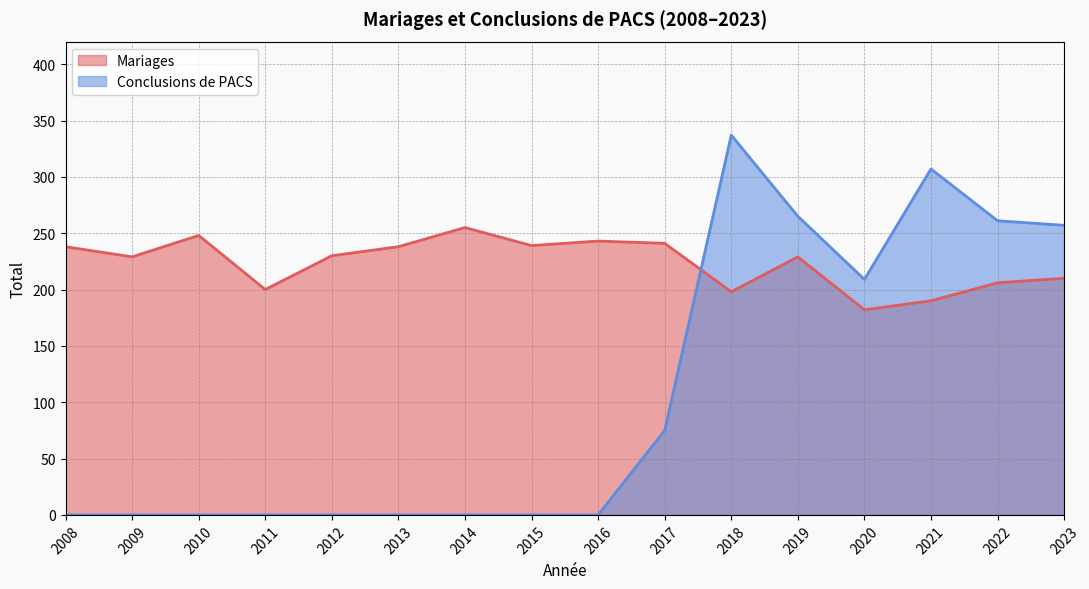

Which has a higher value, 2008 or 2015?

2015